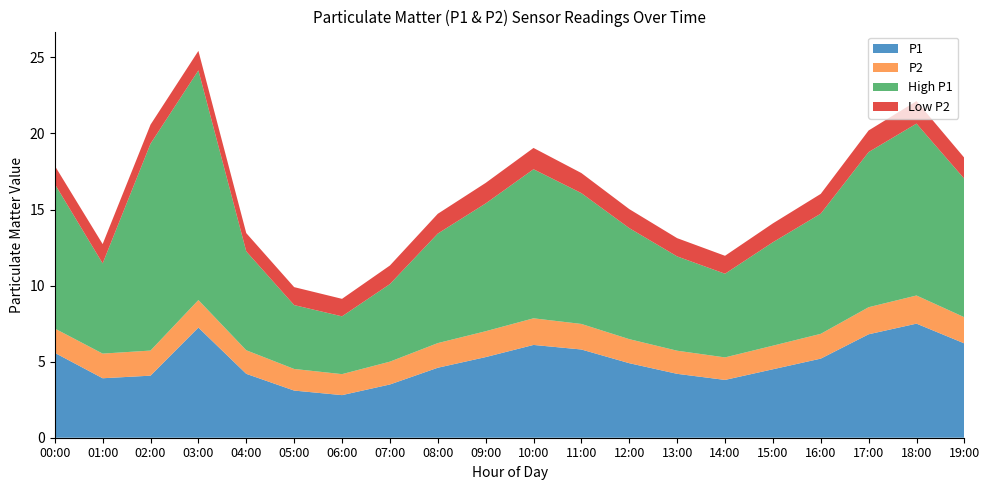

Reading right to left, list all the values displayed in this chart.

P1: 6.2	7.5	6.8	5.2	4.5	3.8	4.2	4.9	5.8	6.1	5.3	4.6	3.5	2.8	3.1	4.2	7.2	4.1	3.9	5.6
P2: 1.7	1.9	1.8	1.6	1.6	1.5	1.5	1.6	1.7	1.8	1.7	1.6	1.5	1.4	1.4	1.6	1.8	1.6	1.6	1.6
High P1: 9.1	11.3	10.2	7.9	6.8	5.5	6.2	7.3	8.6	9.8	8.4	7.2	5.1	3.8	4.2	6.5	15.1	13.6	5.9	9.5
Low P2: 1.4	1.5	1.4	1.3	1.2	1.2	1.2	1.2	1.3	1.4	1.4	1.3	1.2	1.1	1.2	1.2	1.3	1.2	1.3	1.2